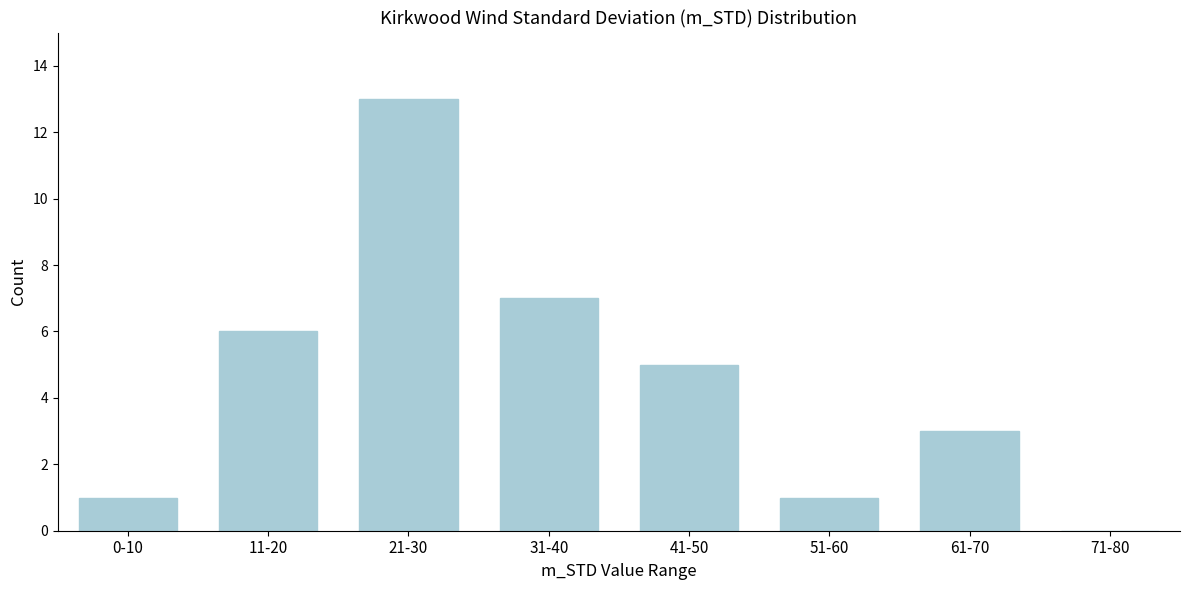

What is the change in value from 21-30 to 41-50?

-8